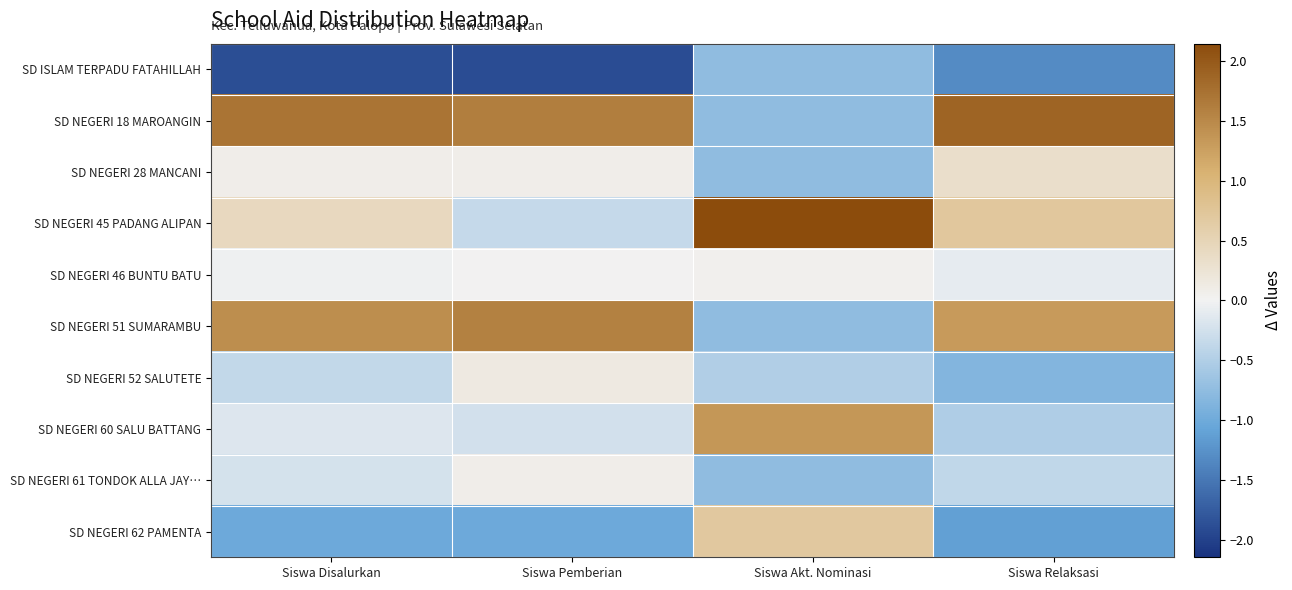

What is the minimum value shown in the chart?

-1.9